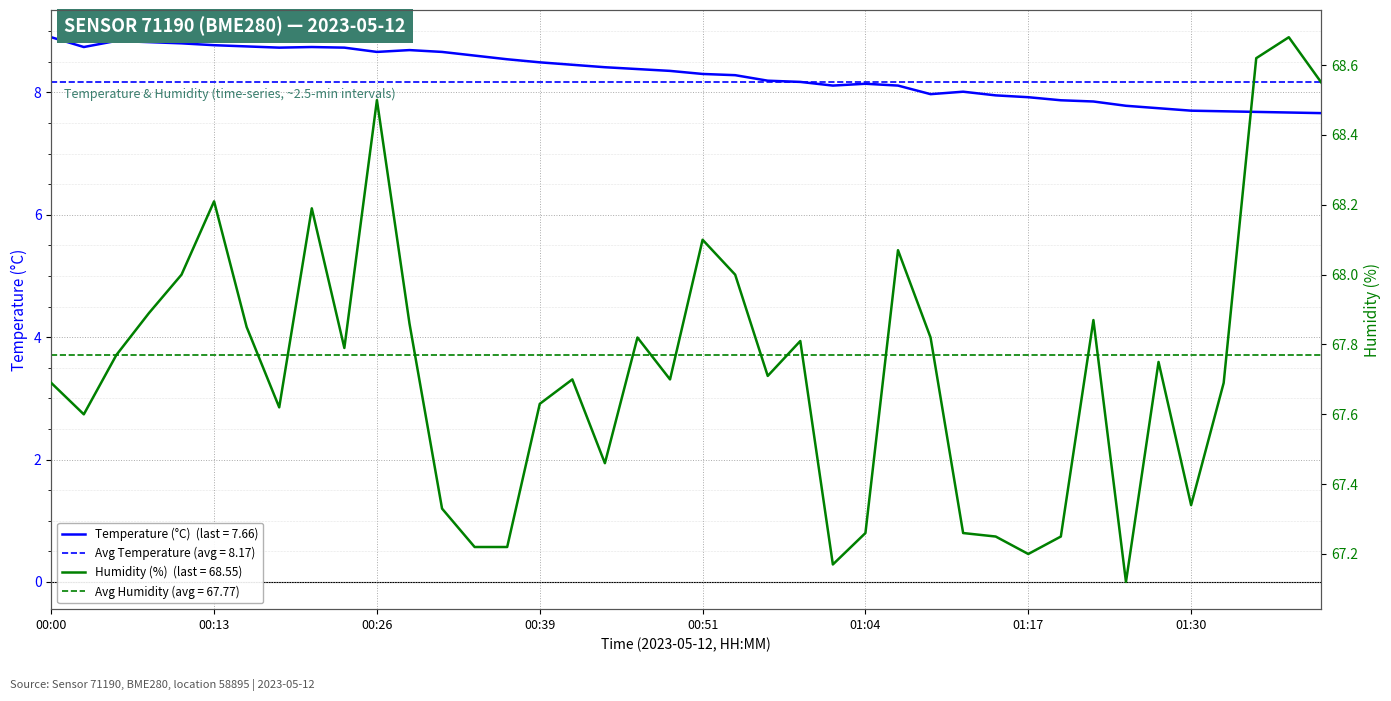

Which category has the highest value across all series?

01:38